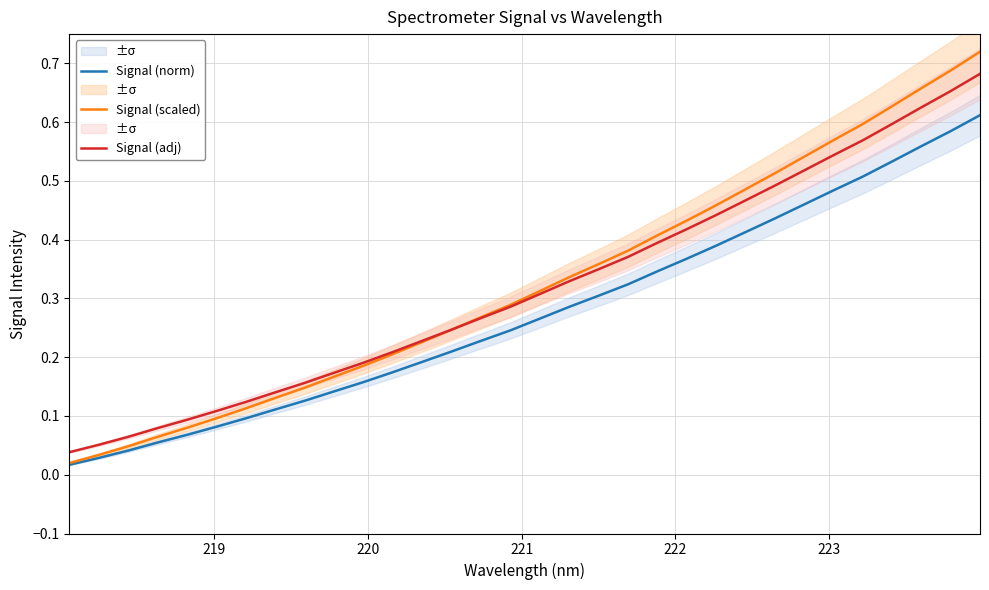

List the series in order of their peak value, highest first.

Signal (scaled), Signal (adj), Signal (norm)